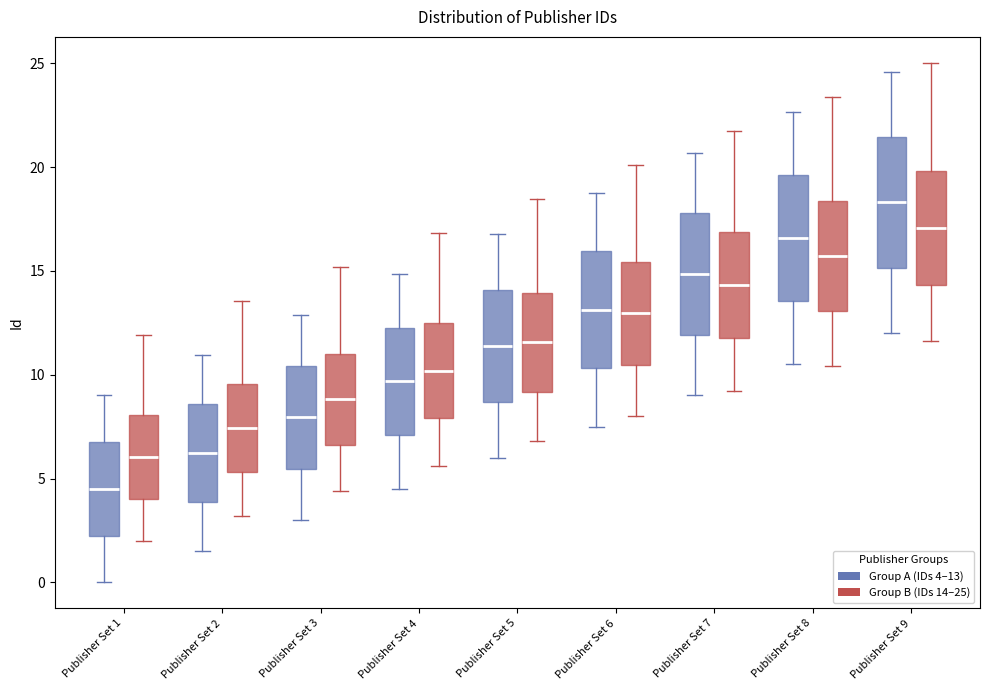

Reading left to right, read every box against the y-axis: the position of its median line, the range the box covers, and the ends of its whiskers. The values are not printed on the chart, so give them approximately, as read against the axis.

Publisher Set 1 (Group A (IDs 4–13)): median 4.5, box 2.5 to 7.0, whiskers 0.0 to 9.0
Publisher Set 1 (Group B (IDs 14–25)): median 6.0, box 4.0 to 8.0, whiskers 2.0 to 12.0
Publisher Set 2 (Group A (IDs 4–13)): median 6.0, box 4.0 to 8.5, whiskers 1.5 to 11.0
Publisher Set 2 (Group B (IDs 14–25)): median 7.5, box 5.5 to 9.5, whiskers 3.0 to 13.5
Publisher Set 3 (Group A (IDs 4–13)): median 8.0, box 5.5 to 10.5, whiskers 3.0 to 13.0
Publisher Set 3 (Group B (IDs 14–25)): median 9.0, box 6.5 to 11.0, whiskers 4.5 to 15.0
Publisher Set 4 (Group A (IDs 4–13)): median 9.5, box 7.0 to 12.5, whiskers 4.5 to 15.0
Publisher Set 4 (Group B (IDs 14–25)): median 10.0, box 8.0 to 12.5, whiskers 5.5 to 17.0
Publisher Set 5 (Group A (IDs 4–13)): median 11.5, box 8.5 to 14.0, whiskers 6.0 to 17.0
Publisher Set 5 (Group B (IDs 14–25)): median 11.5, box 9.0 to 14.0, whiskers 7.0 to 18.5
Publisher Set 6 (Group A (IDs 4–13)): median 13.0, box 10.5 to 16.0, whiskers 7.5 to 19.0
Publisher Set 6 (Group B (IDs 14–25)): median 13.0, box 10.5 to 15.5, whiskers 8.0 to 20.0
Publisher Set 7 (Group A (IDs 4–13)): median 15.0, box 12.0 to 18.0, whiskers 9.0 to 20.5
Publisher Set 7 (Group B (IDs 14–25)): median 14.5, box 12.0 to 17.0, whiskers 9.0 to 21.5
Publisher Set 8 (Group A (IDs 4–13)): median 16.5, box 13.5 to 19.5, whiskers 10.5 to 22.5
Publisher Set 8 (Group B (IDs 14–25)): median 15.5, box 13.0 to 18.5, whiskers 10.5 to 23.5
Publisher Set 9 (Group A (IDs 4–13)): median 18.5, box 15.0 to 21.5, whiskers 12.0 to 24.5
Publisher Set 9 (Group B (IDs 14–25)): median 17.0, box 14.5 to 20.0, whiskers 11.5 to 25.0